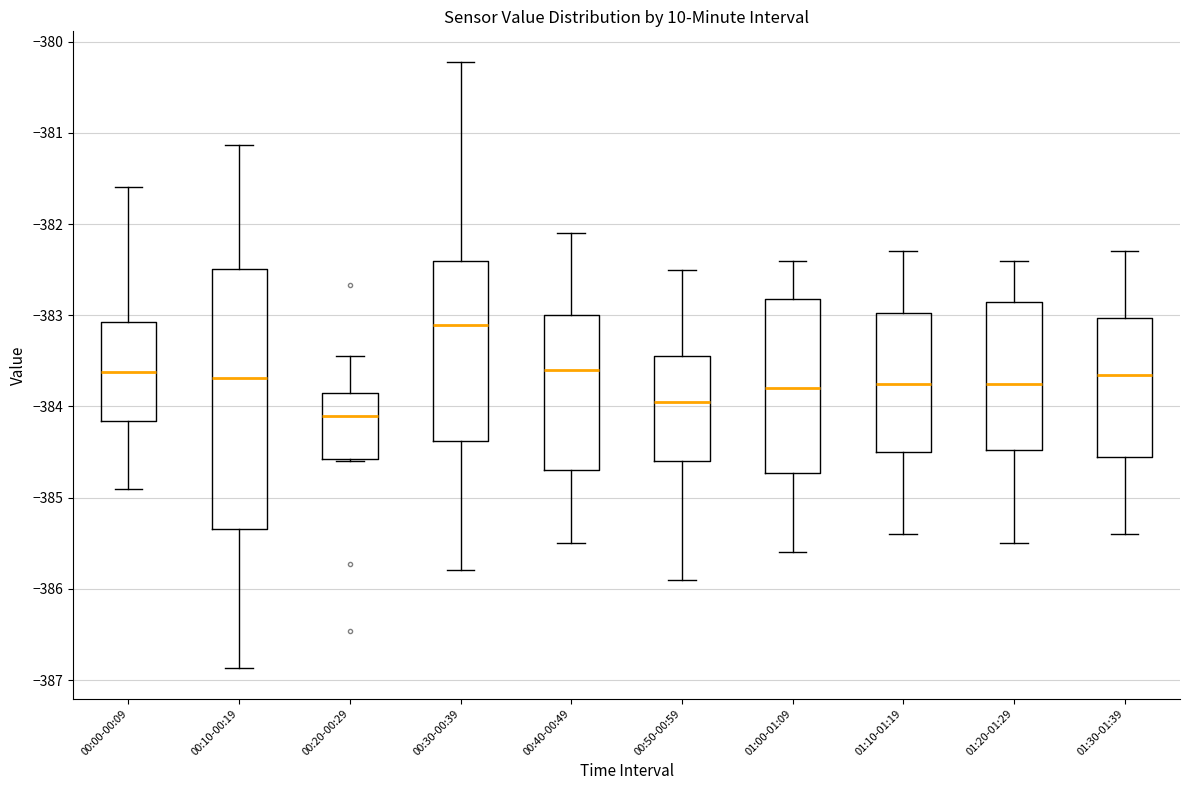

Comparing the boxes themselves (not the whiskers), which one is the tallest?

00:10-00:19